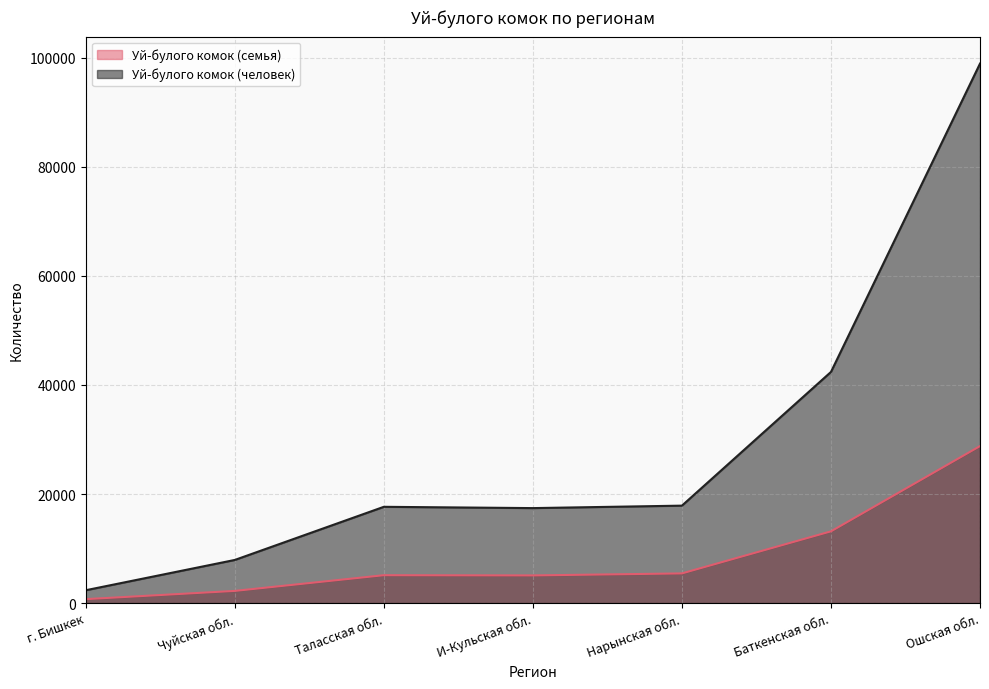

How many lines are shown in the chart?

2